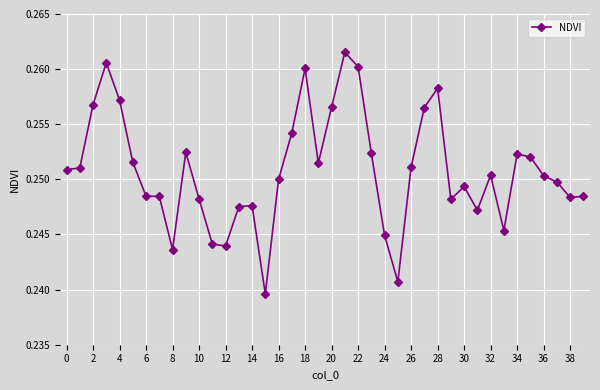

How many values are between 0 and 1?

40